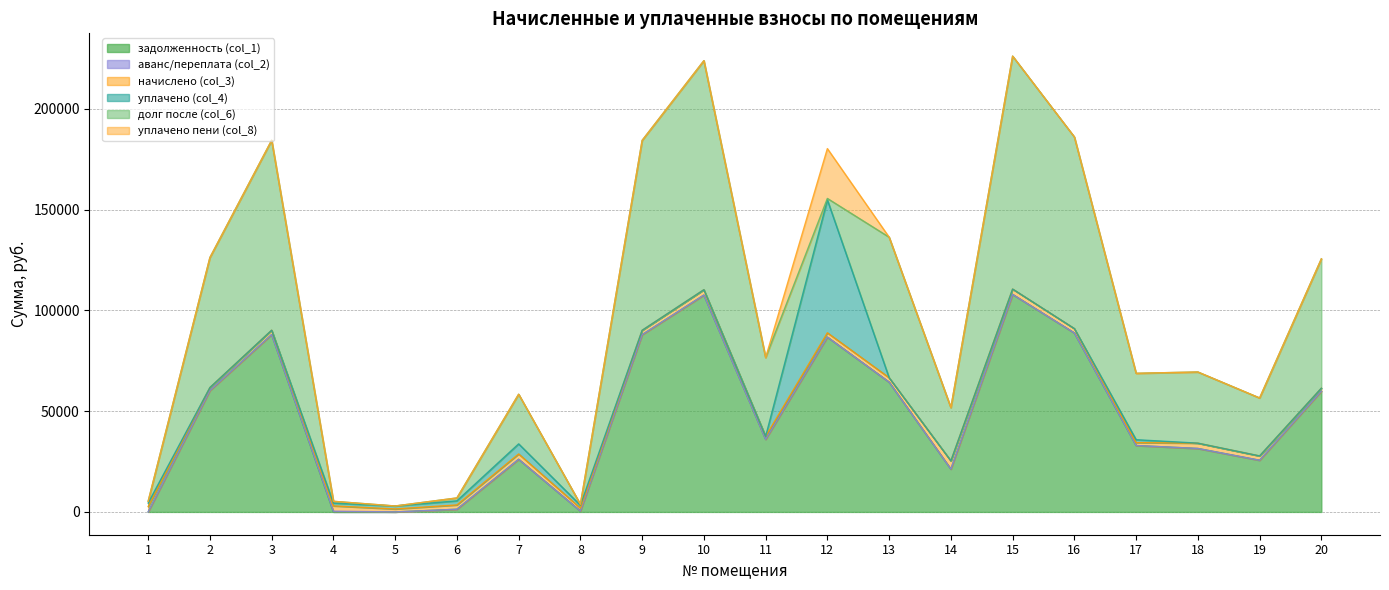

What is the difference between the highest and lowest values at 4?

2632.7